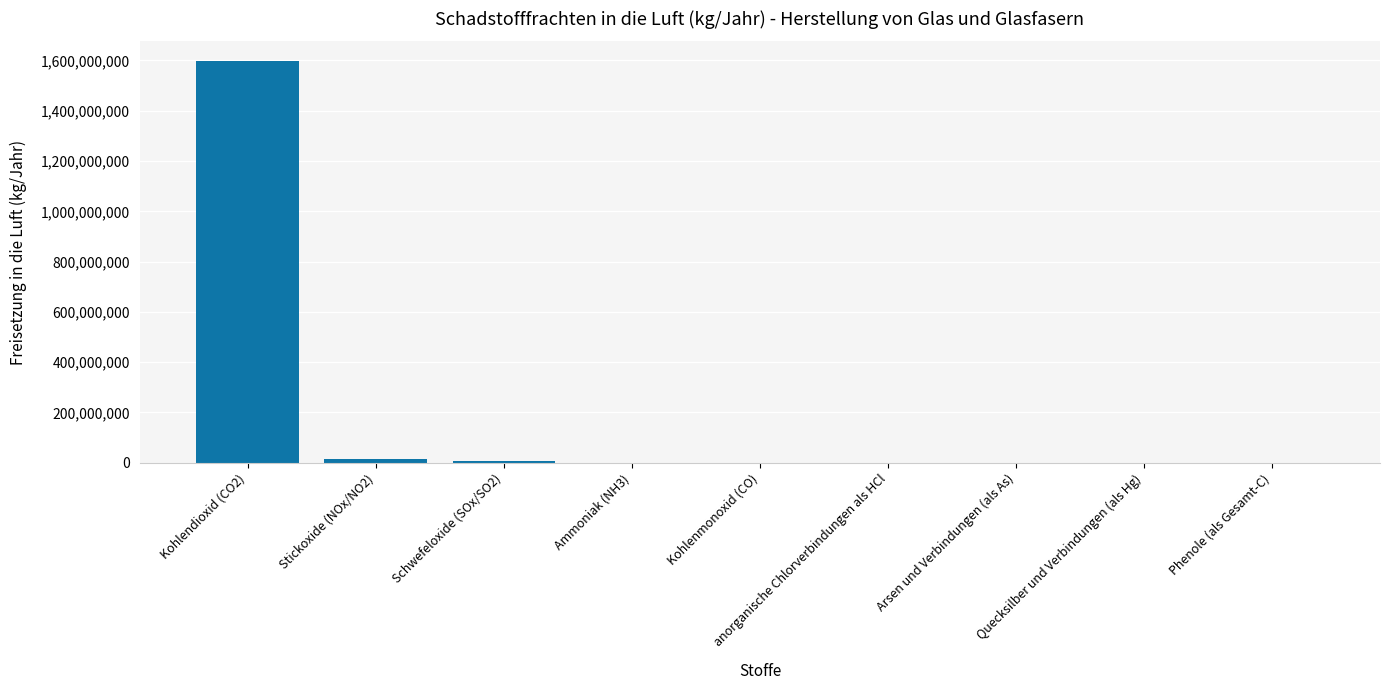

The chart shows a value of 8627311 at Schwefeloxide (SOx/SO2). True or false?

True